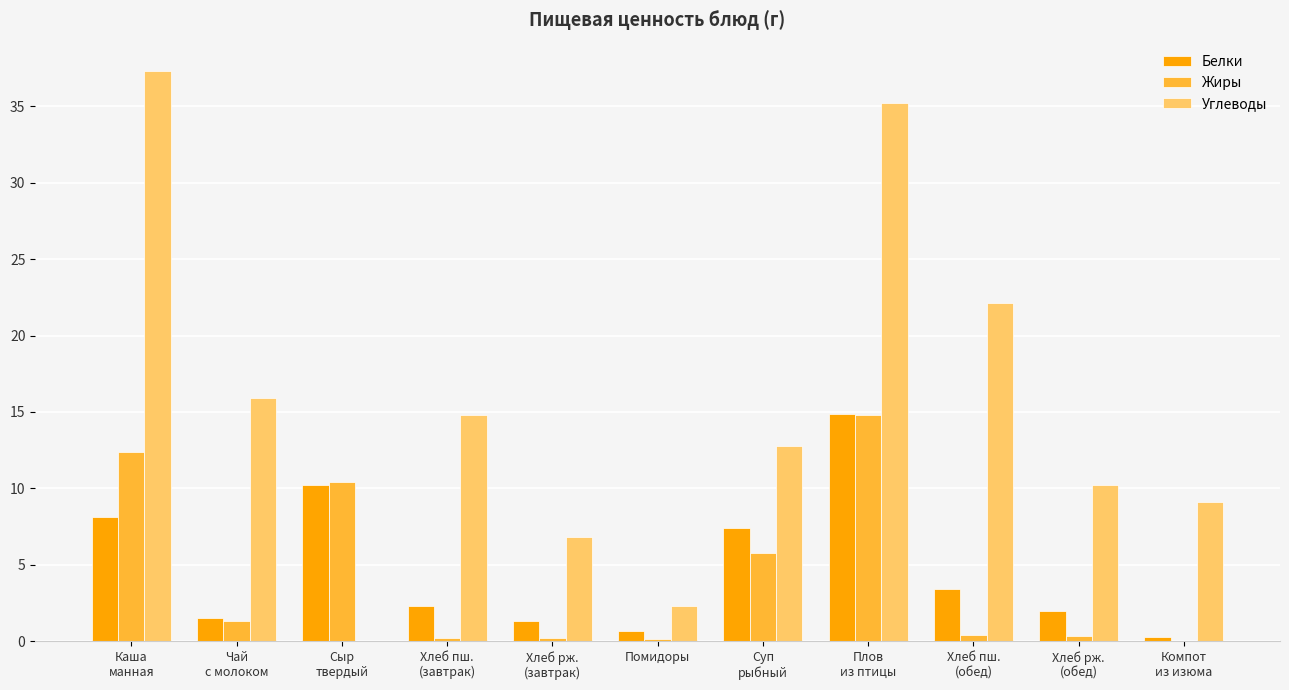

Which series has the widest spread of values?

Углеводы